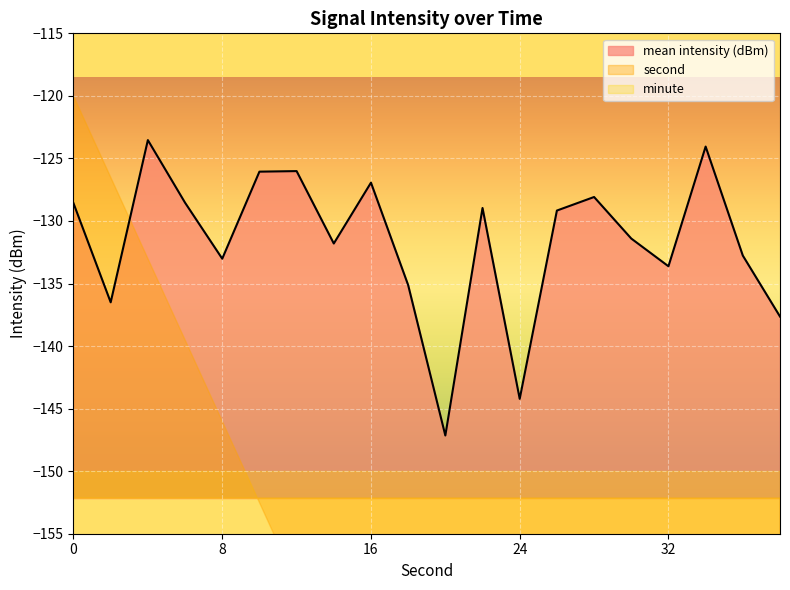

What is the difference between the second highest and second lowest values in the mean intensity (dBm) series?

20.2